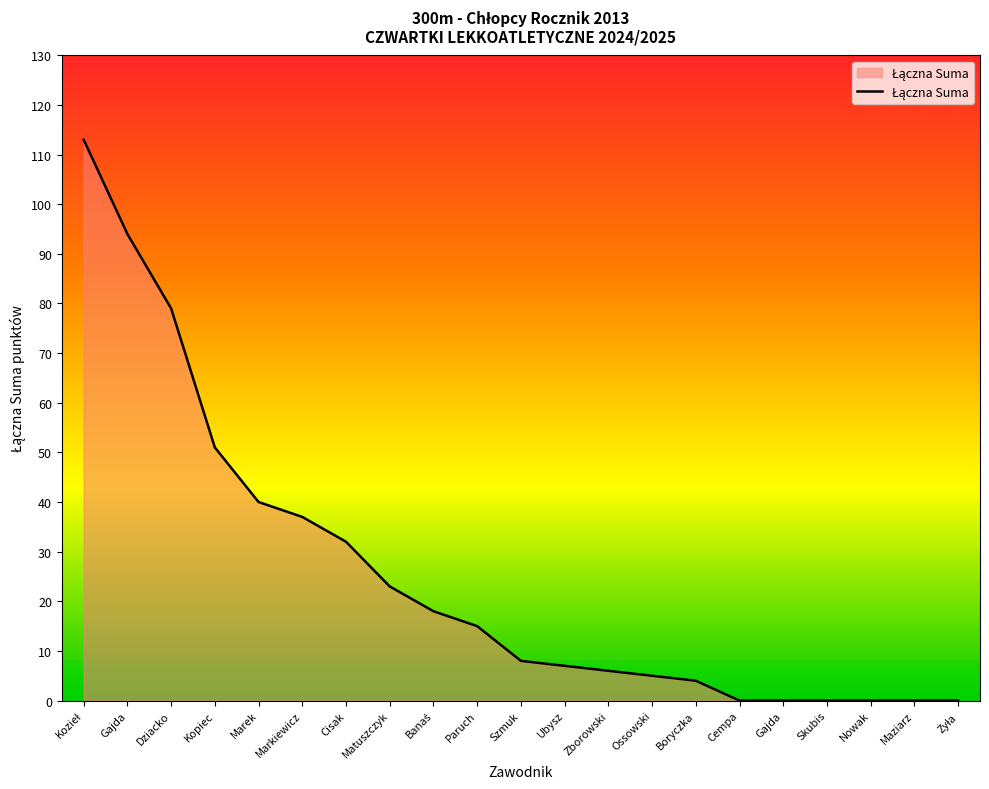

What is the label of the 6th point from the right?

Cempa